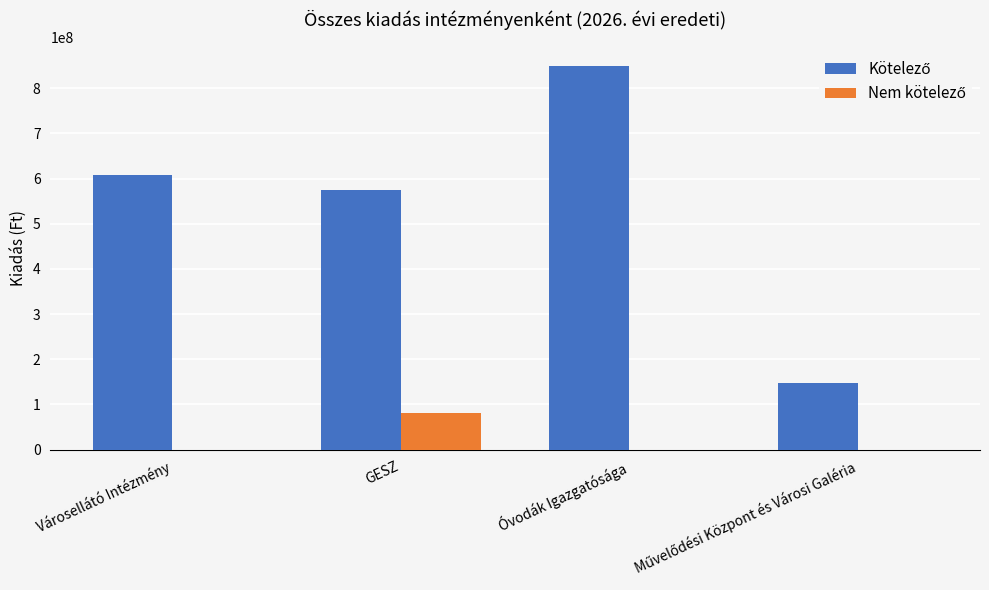

What is the greatest value displayed?

849145228